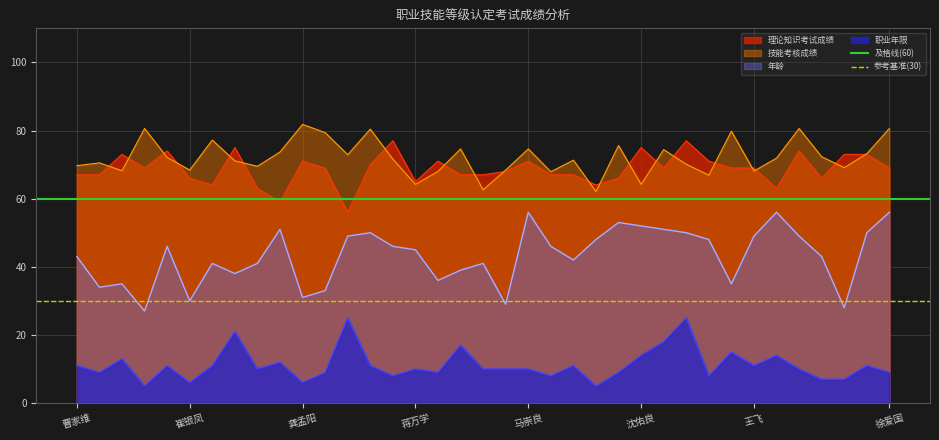

The 技能考核成绩 series shows 27.6 at 沈佑良. True or false?

False